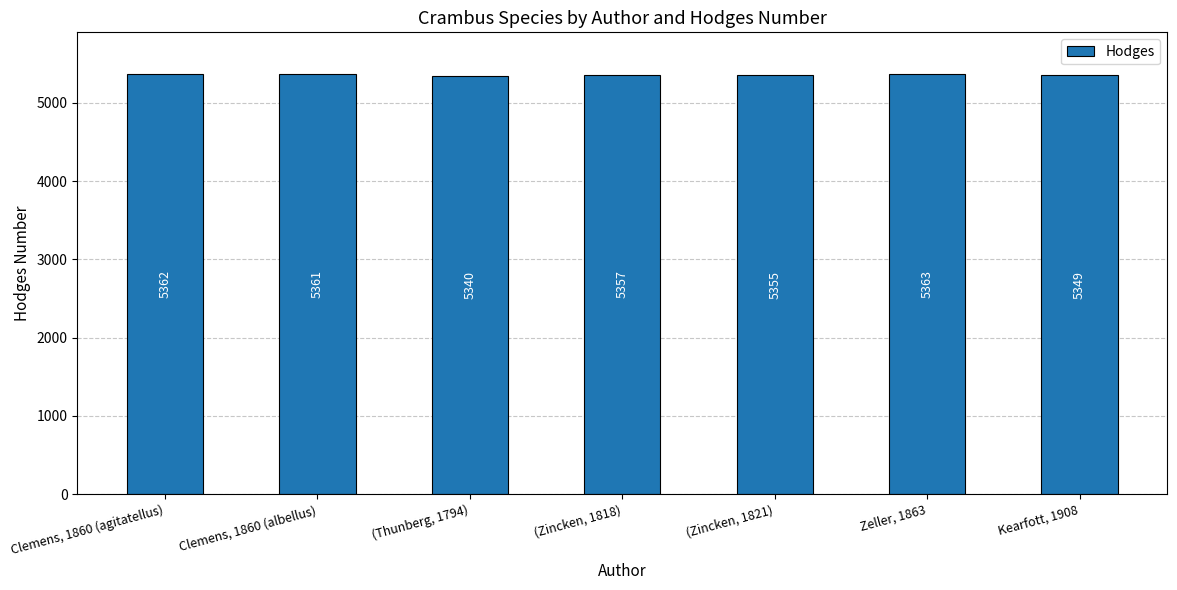

What is the value of the 7th bar from the left?

5349